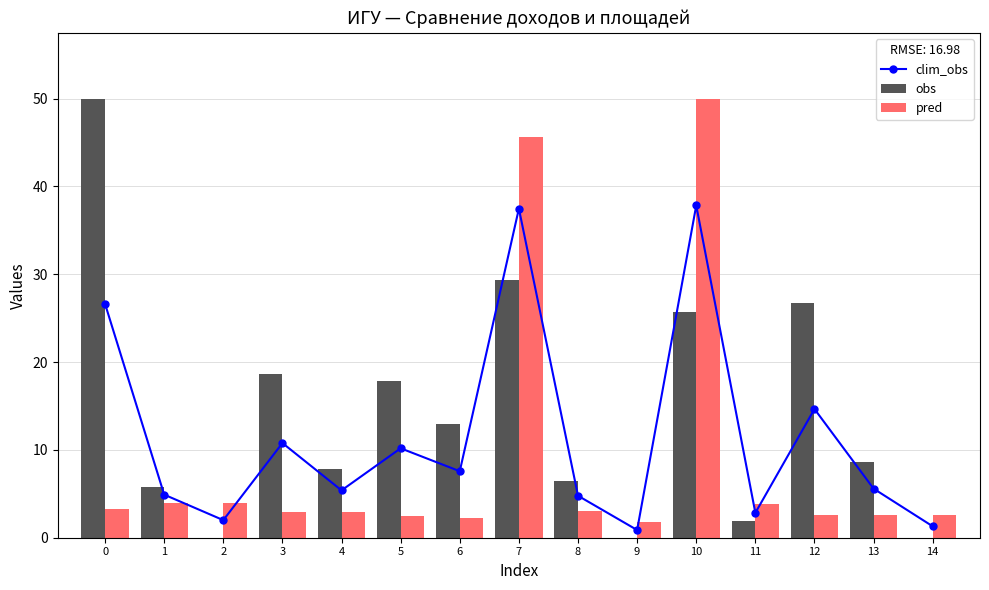

What is the average value of the pred series?

8.9